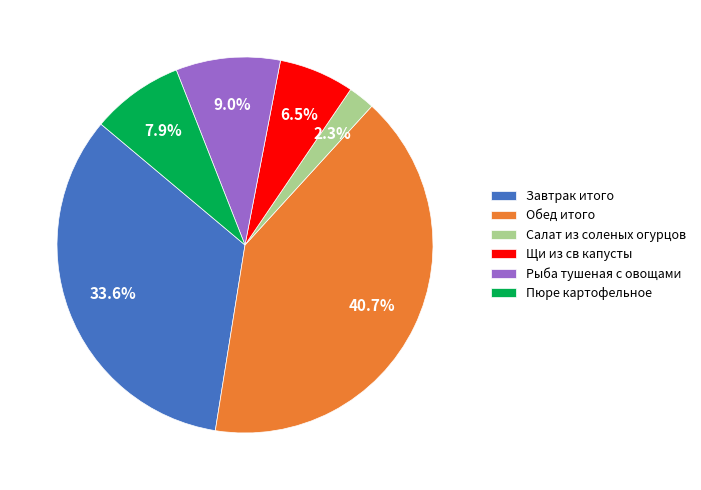

Combined, what portion of the pie is Рыба тушеная с овощами and Щи из св капусты?

15.5%